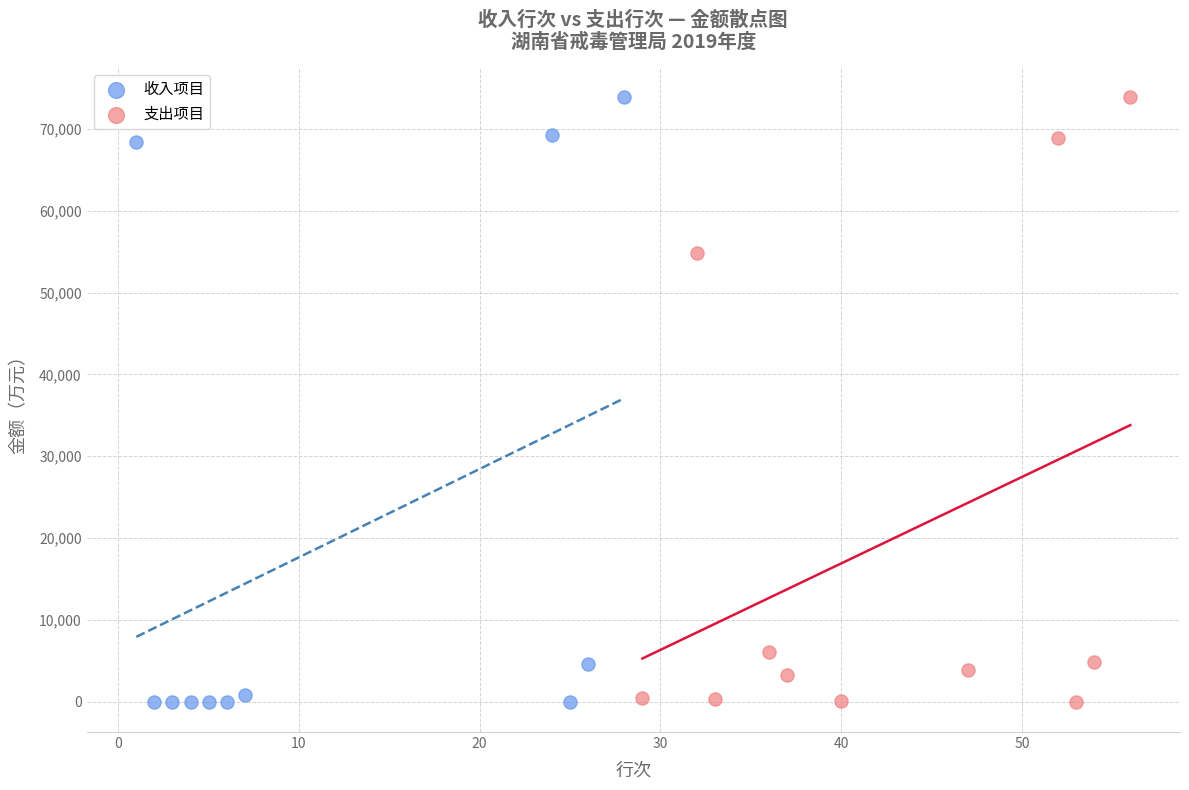

What are all the series names shown in the legend?

收入项目, 支出项目